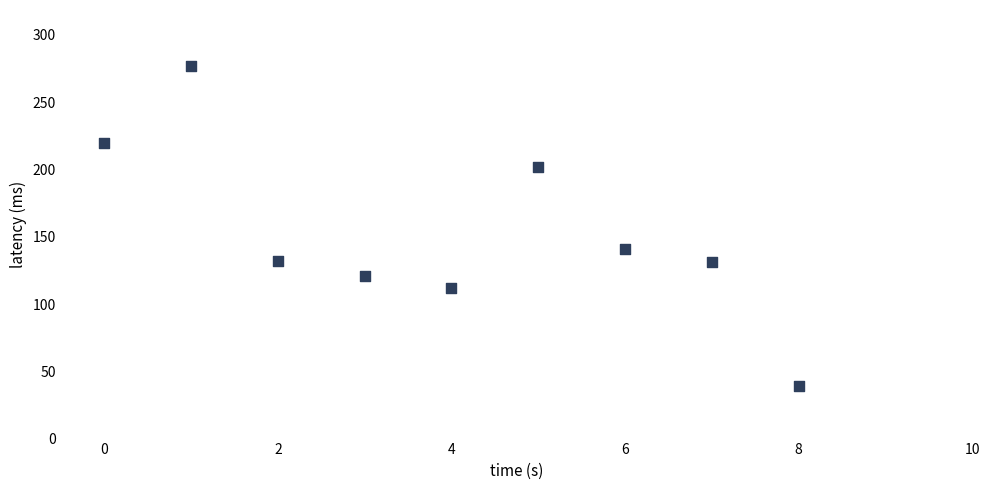

What Y value in the scatter plot is closest to 158?

141